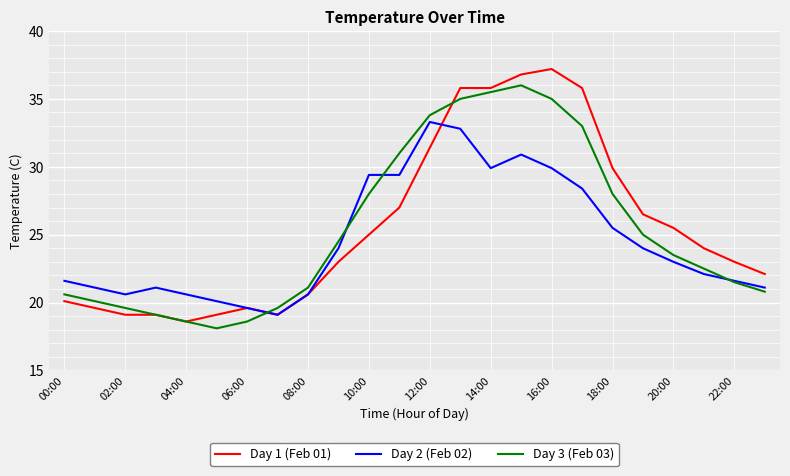

What is the maximum value for Day 2 (Feb 02)?

33.3